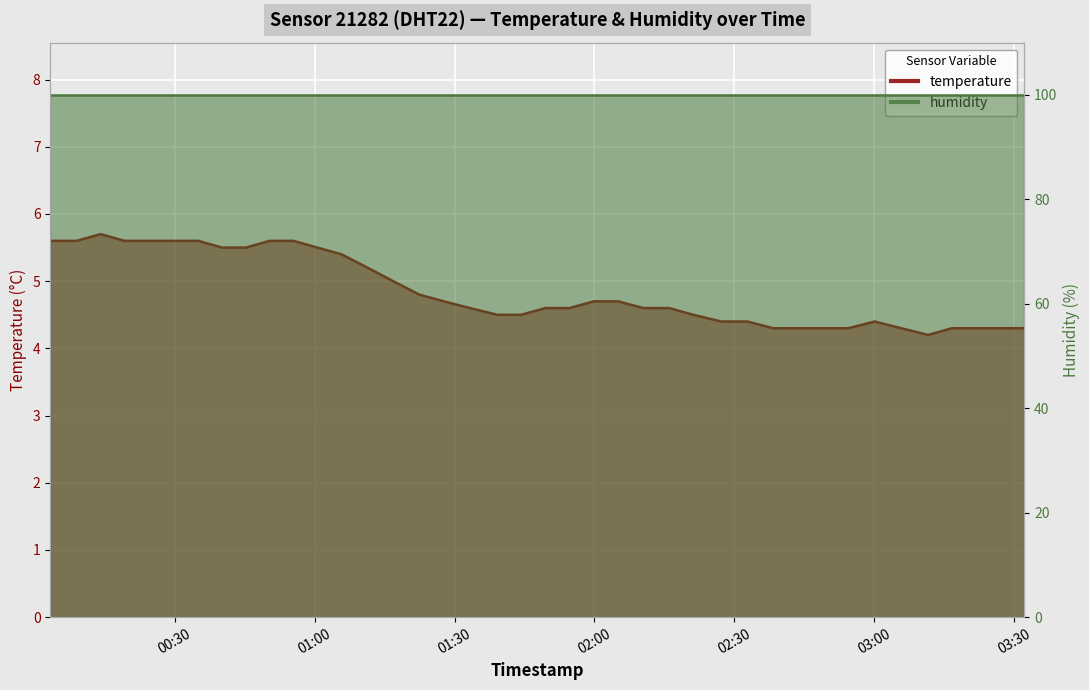

Does the chart display data point markers on the line(s)?

No